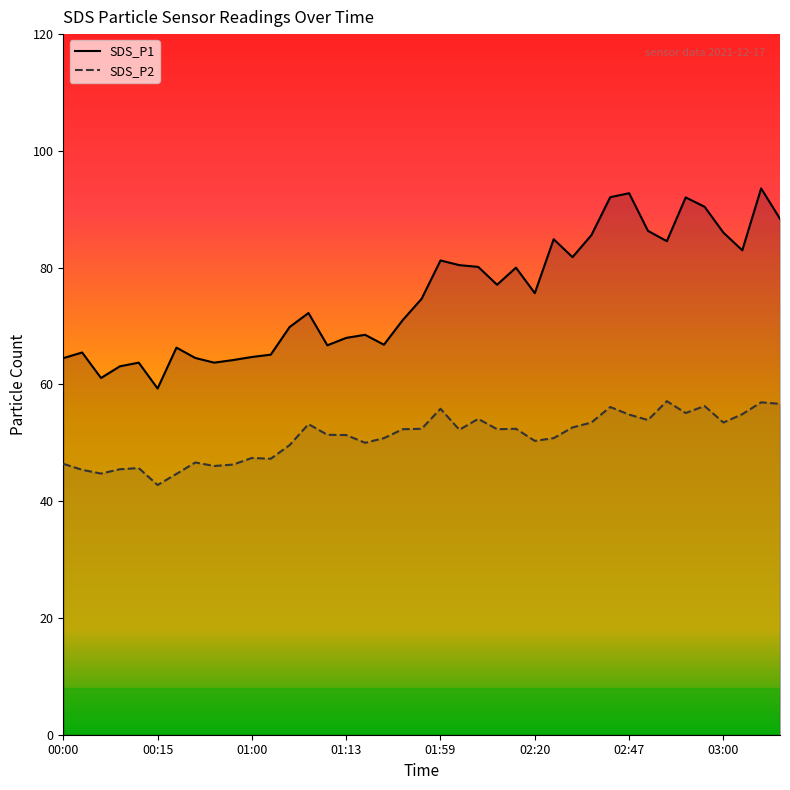

Between 01:00 and 02:12, which is larger?

02:12